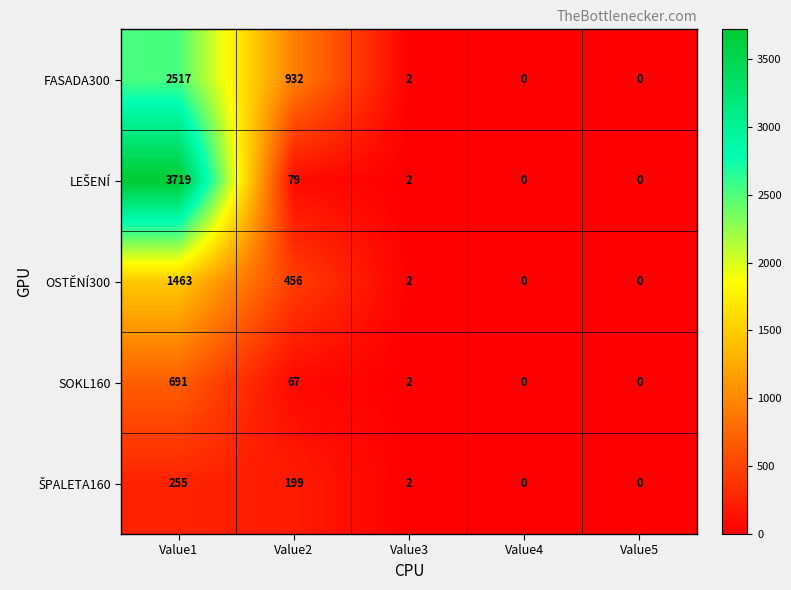

What is the difference between the SOKL160 values at Value2 and Value3?

65